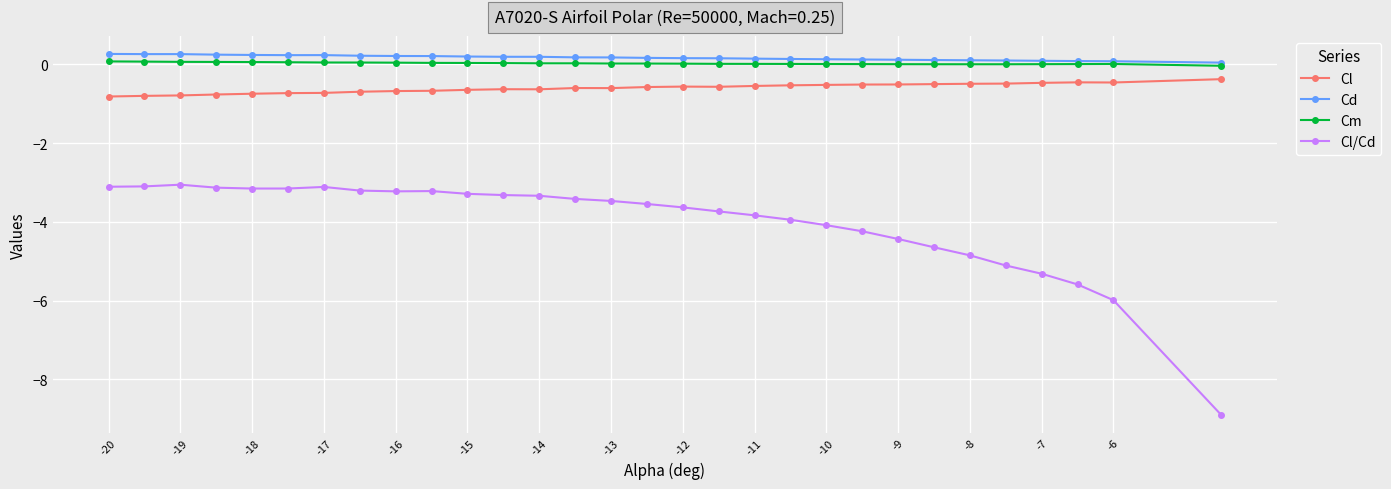

True or false: Cl/Cd has more than 0 interior local peaks.

True